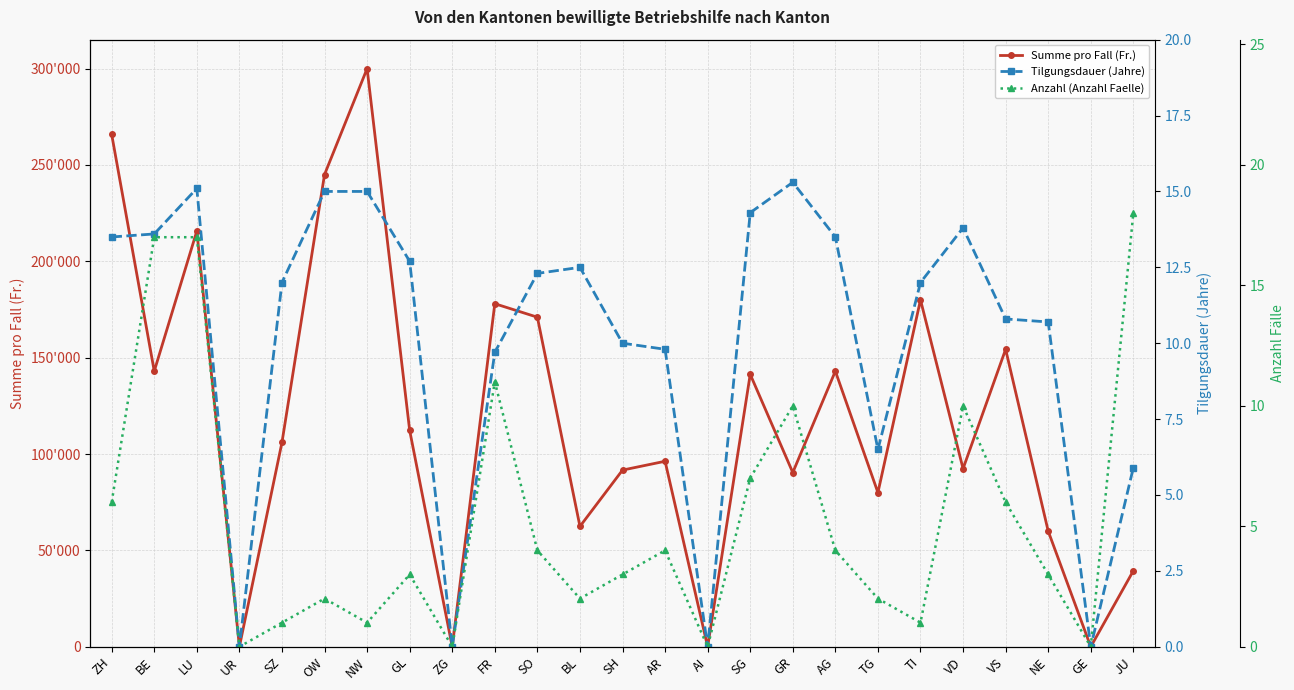

Reading right to left, list all the values displayed in this chart.

Summe pro Fall (Fr.): 39417.0	0.0	60000.0	154333.0	92400.0	180000.0	80000.0	143000.0	90400.0	141357.0	0.0	96250.0	91667.0	62450.0	171000.0	178000.0	0.0	112267.0	300000.0	245000.0	106000.0	0.0	215706.0	143000.0	265833.0
Tilgungsdauer (Jahre): 5.9	0.0	10.7	10.8	13.8	12.0	6.5	13.5	15.3	14.3	0.0	9.8	10.0	12.5	12.3	9.7	0.0	12.7	15.0	15.0	12.0	0.0	15.1	13.6	13.5
Anzahl (Anzahl Faelle): 18.0	0.0	3.0	6.0	10.0	1.0	2.0	4.0	10.0	7.0	0.0	4.0	3.0	2.0	4.0	11.0	0.0	3.0	1.0	2.0	1.0	0.0	17.0	17.0	6.0